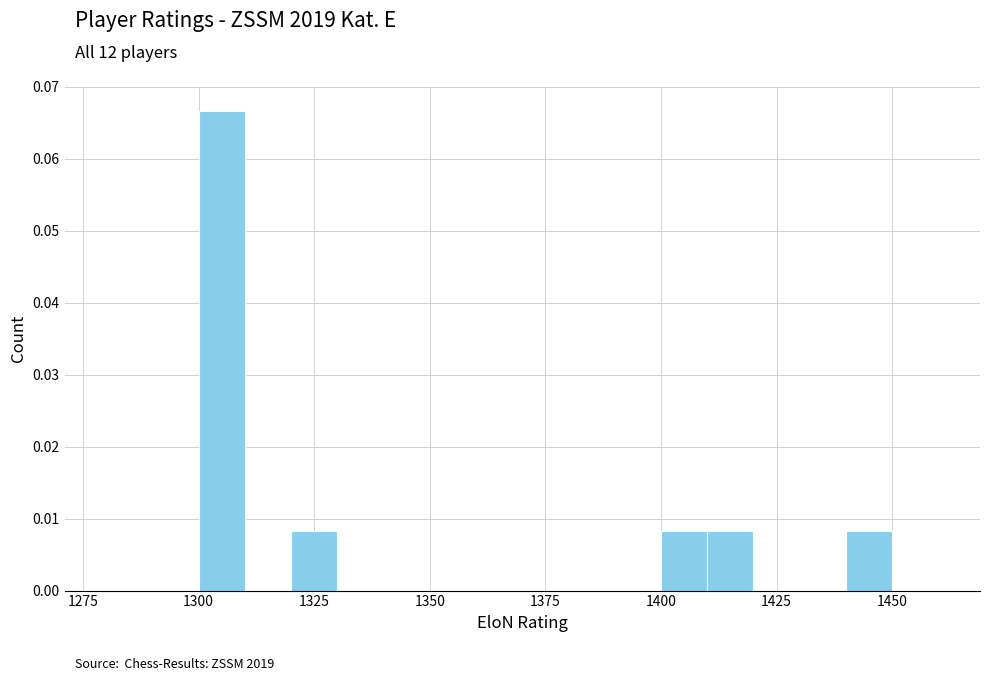

How many categories are shown in the chart?

18